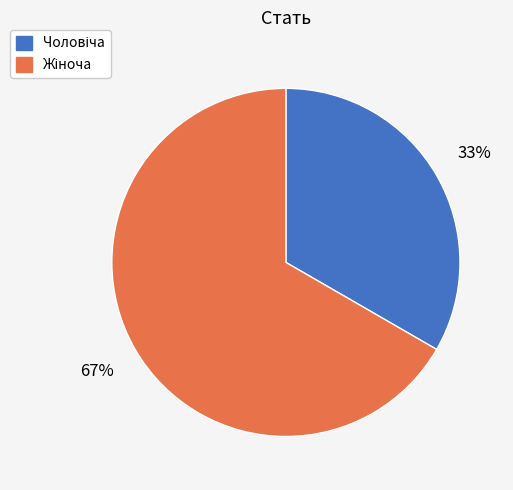

Is there a majority slice in this chart?

Yes